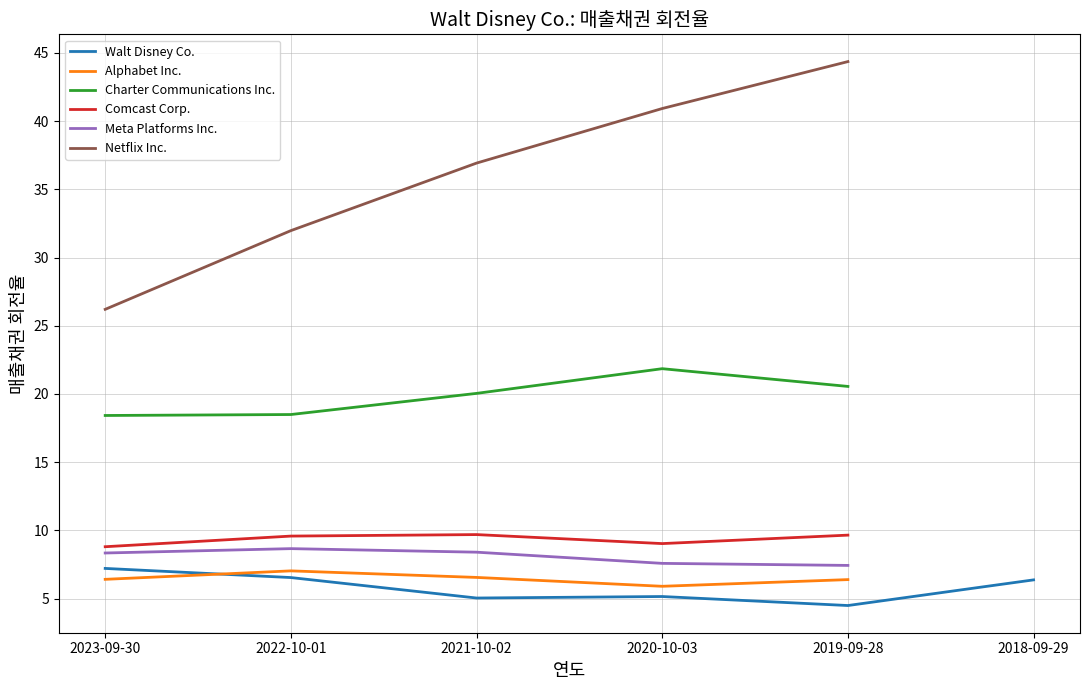

Read the Meta Platforms Inc. value at 2022-10-01.

8.7